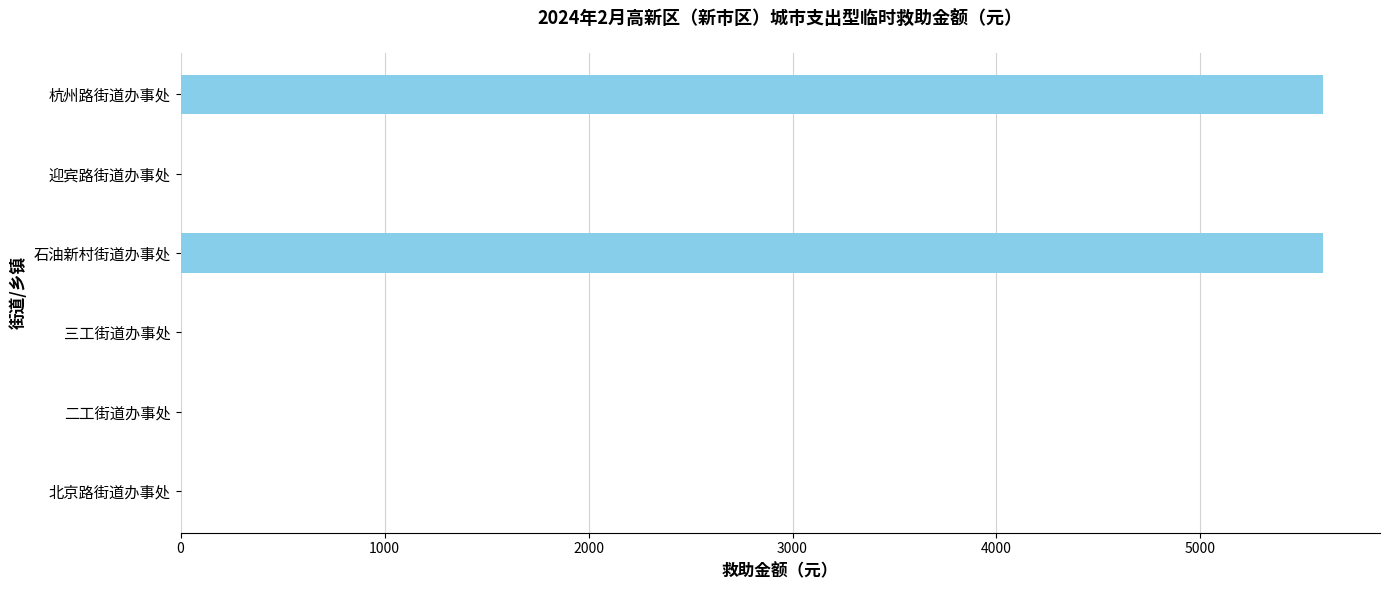

What is the average value?

1867